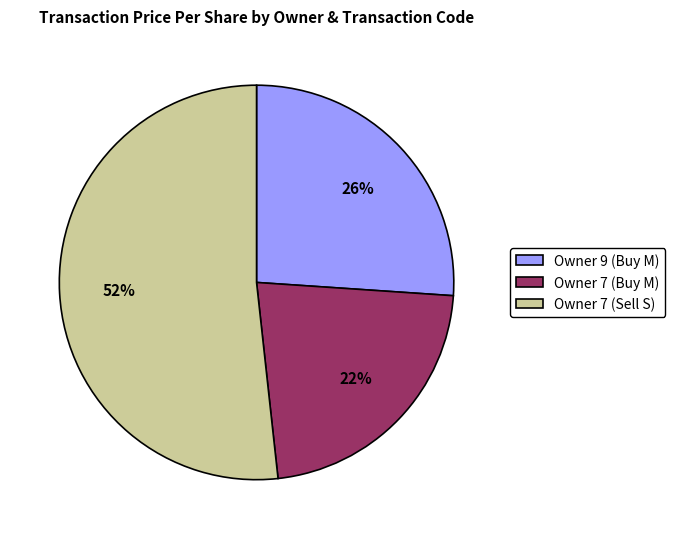

True or false: Owner 7 (Buy M) accounts for 22% of the total.

True